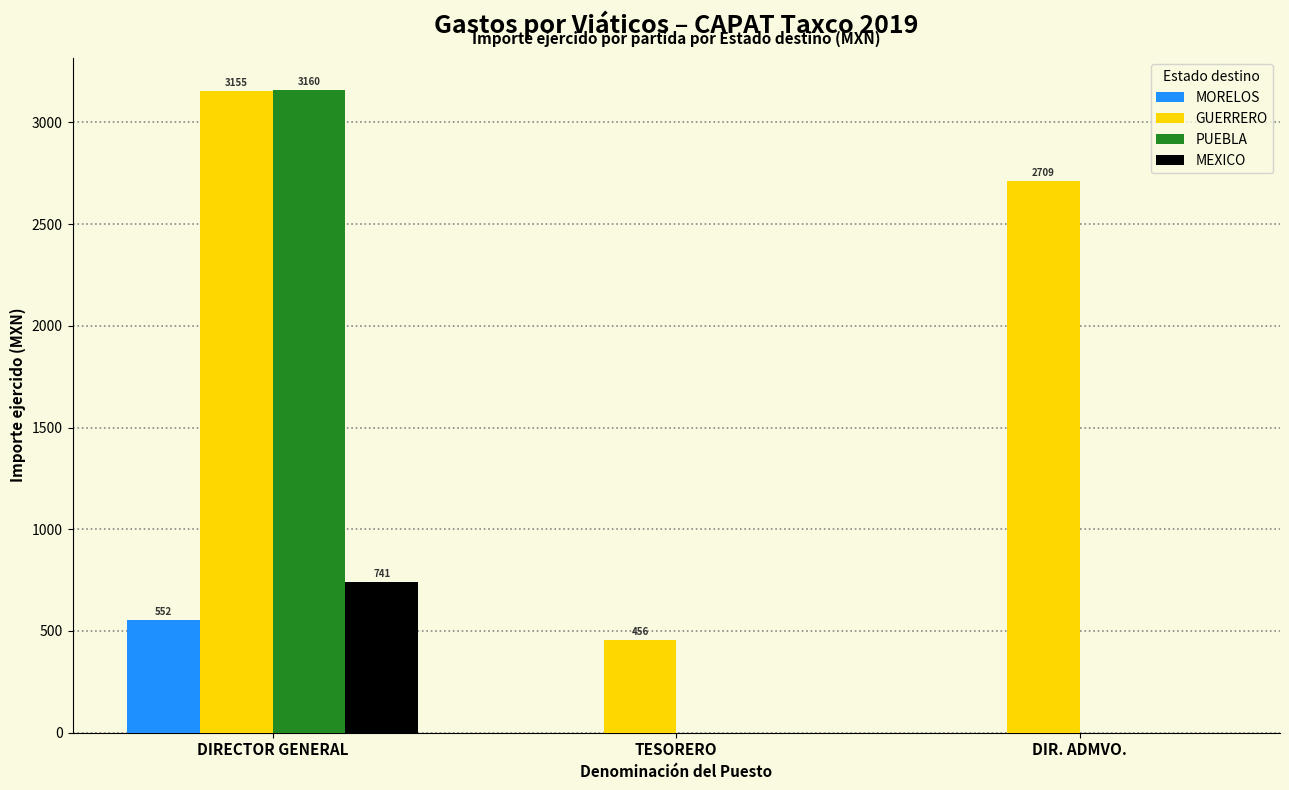

What are all the series names shown in the legend?

MORELOS, GUERRERO, PUEBLA, MEXICO